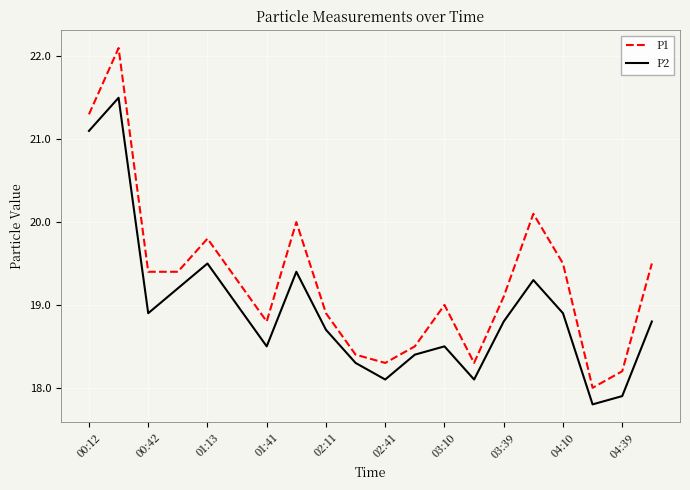

Which series has the widest spread of values?

P1